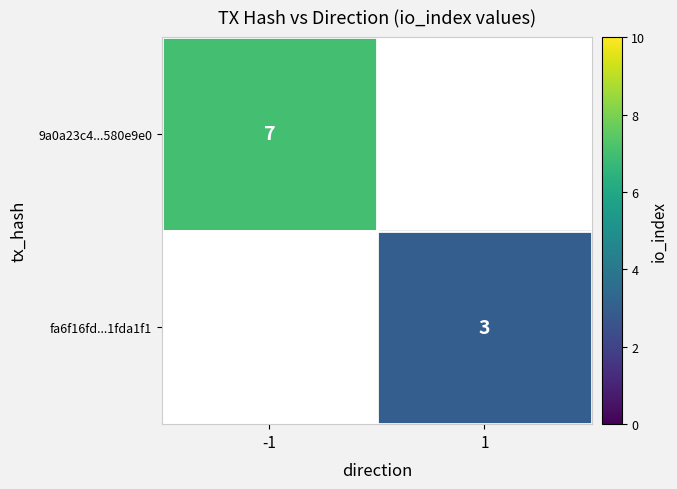

The value of fa6f16fd...1fda1f1 at 1 is 4. True or false?

False